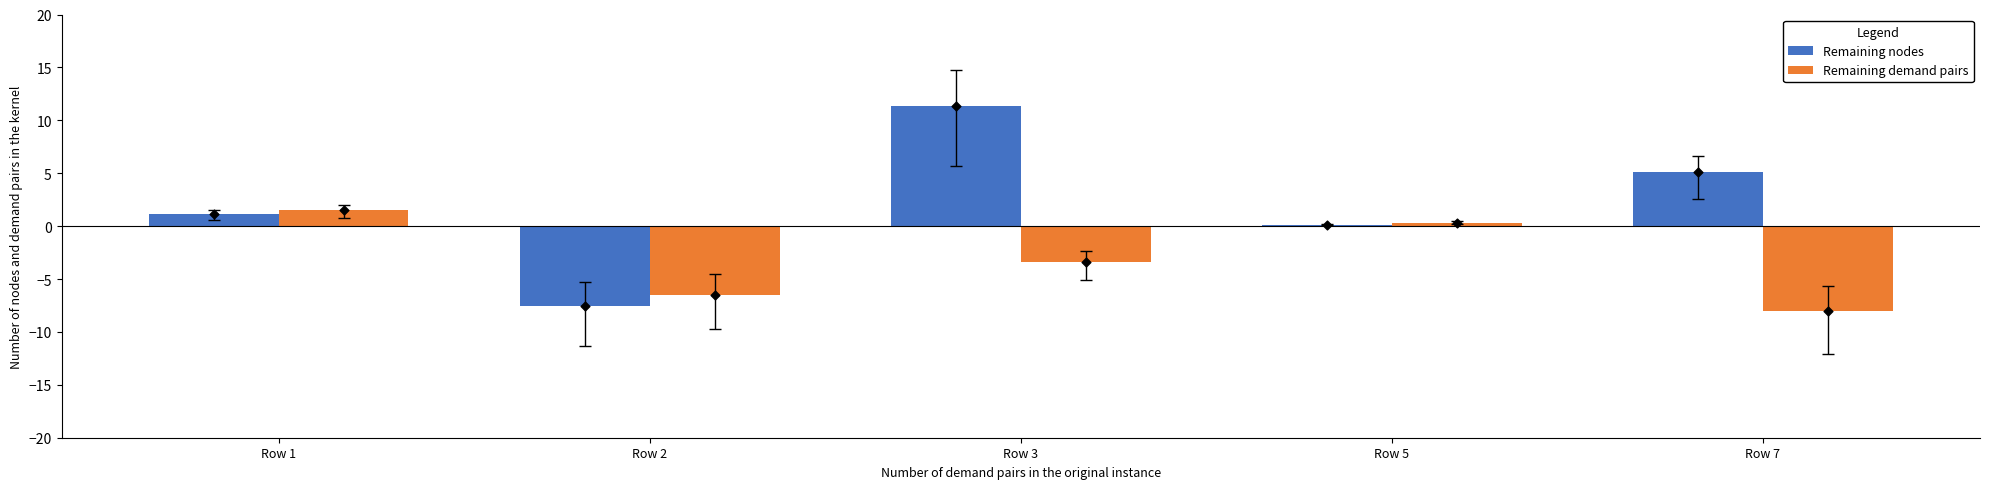

At how many categories does at least one series exceed 0?

4